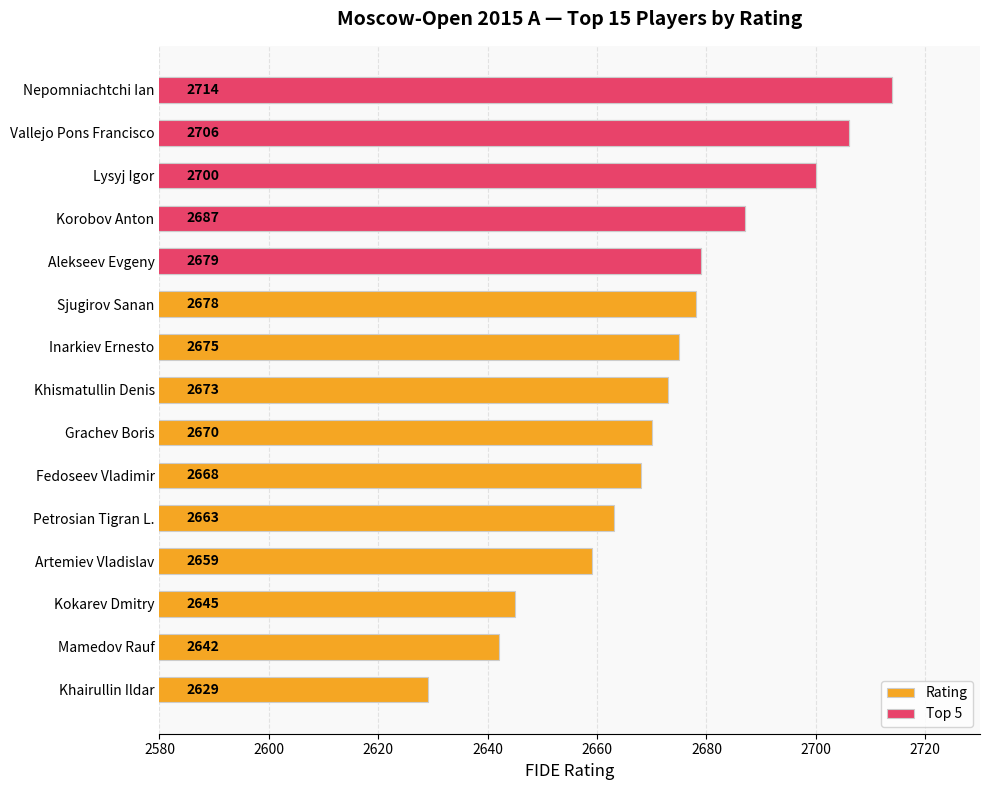

What is the greatest value displayed?

2714